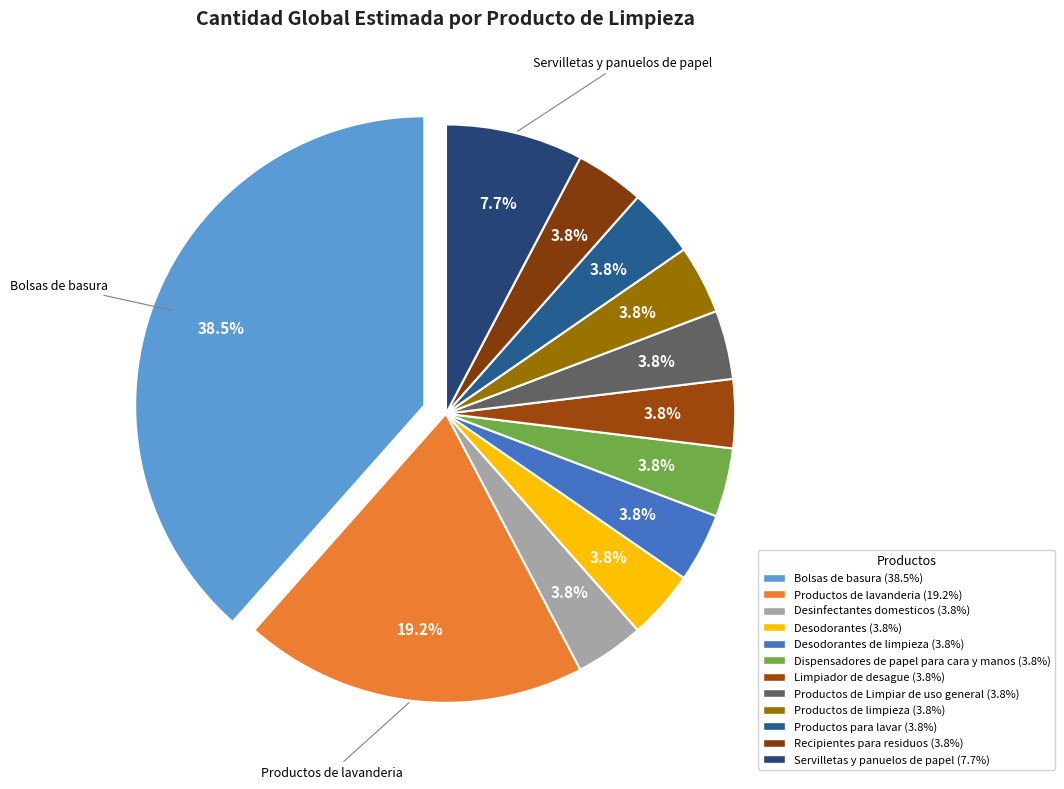

To the nearest percent, what is the average slice percentage?

8%